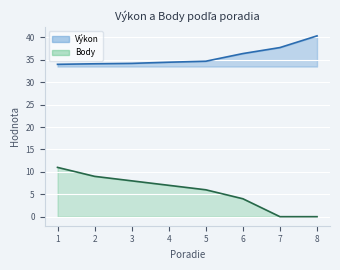

What is the difference between the maximum and minimum values in the Výkon series?

6.4